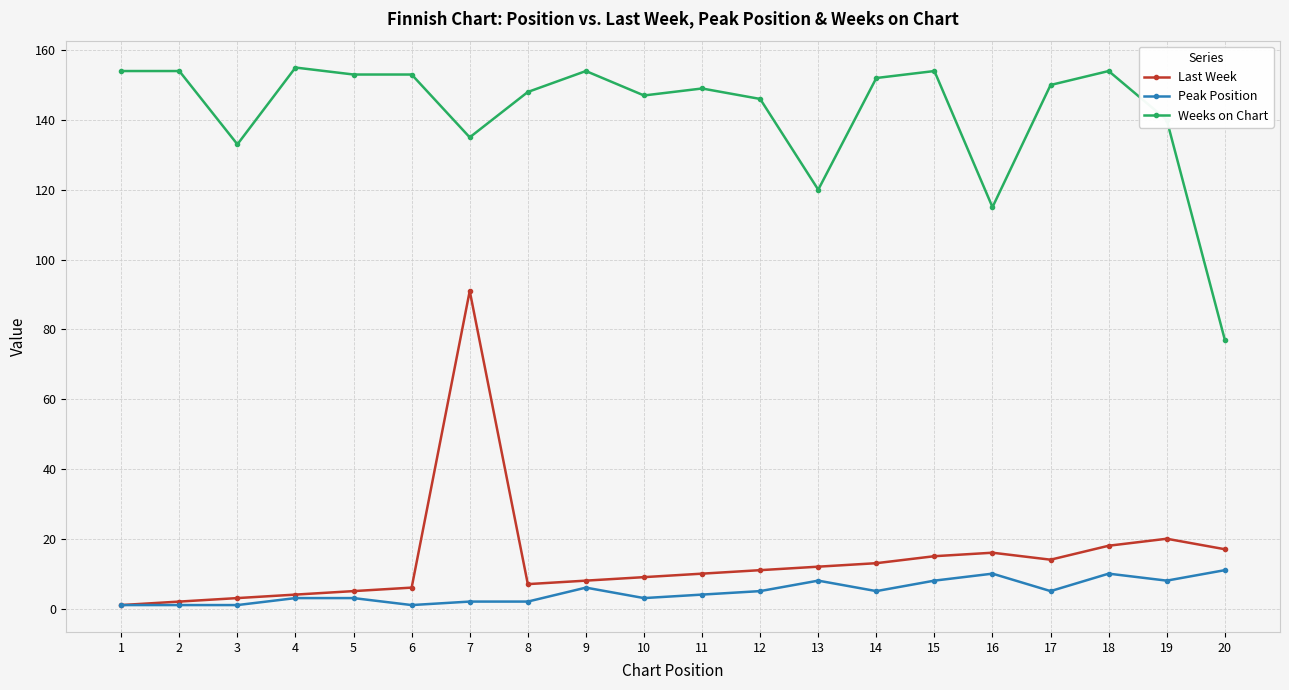

Is this an area chart (filled region under the line)?

No